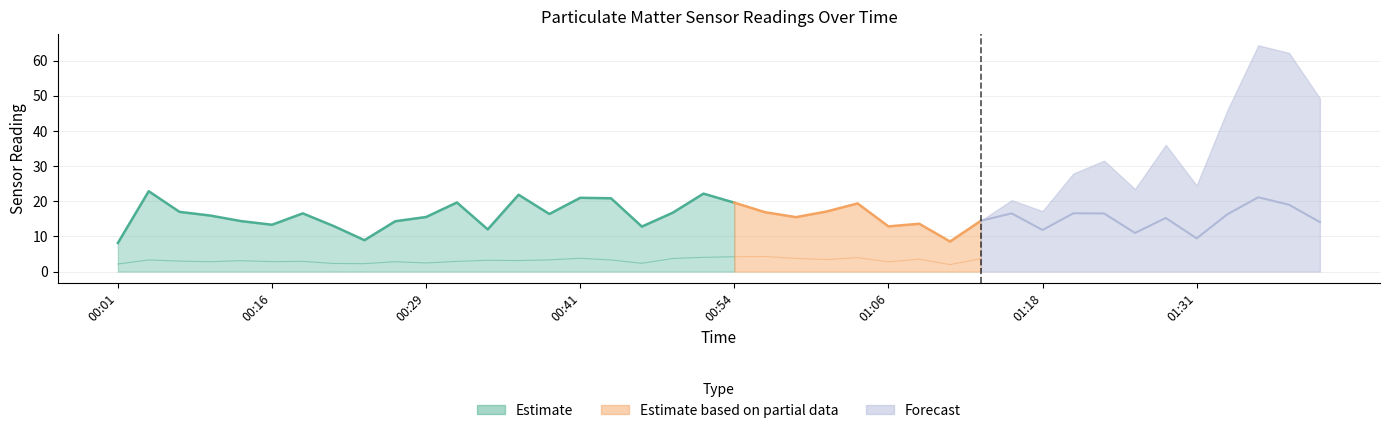

True or false: P1 has more than 2 interior local peaks.

True